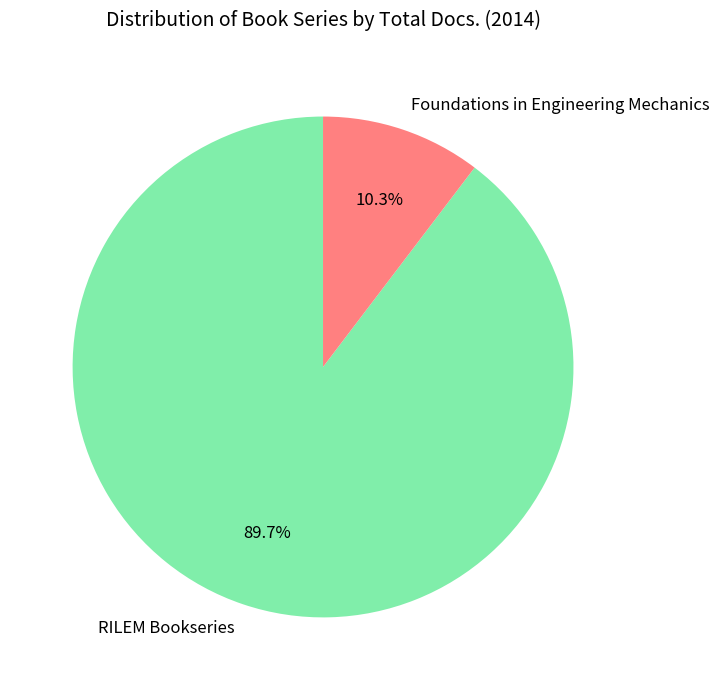

Which slice is the smallest?

Foundations in Engineering Mechanics